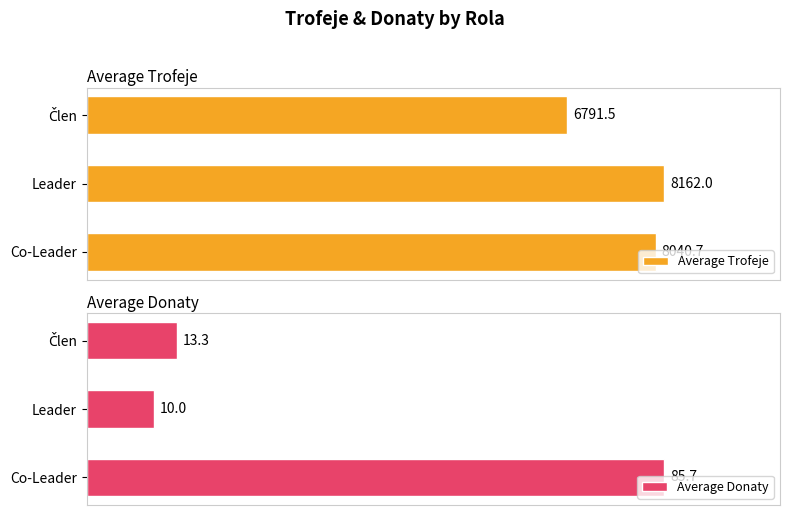

Is it true that Average Donaty equals 18.1 at 1?

False